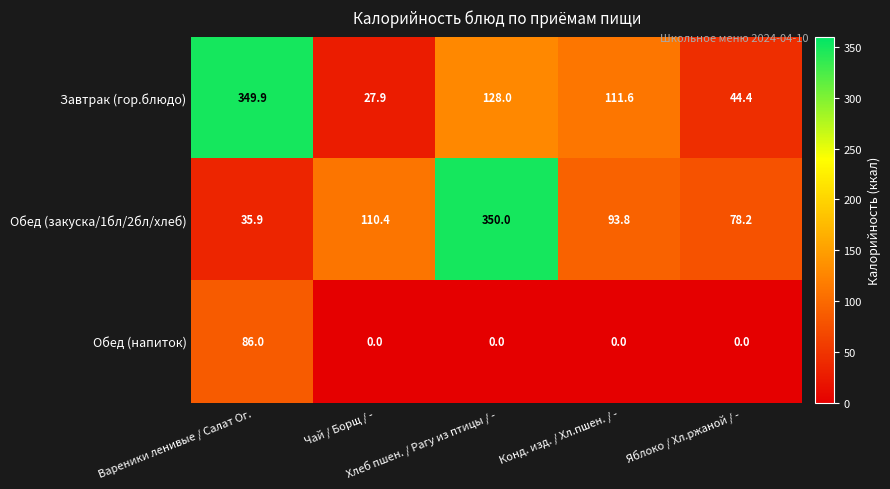

List the series in order of their peak value, highest first.

Обед (закуска/1бл/2бл/хлеб), Завтрак (гор.блюдо), Обед (напиток)